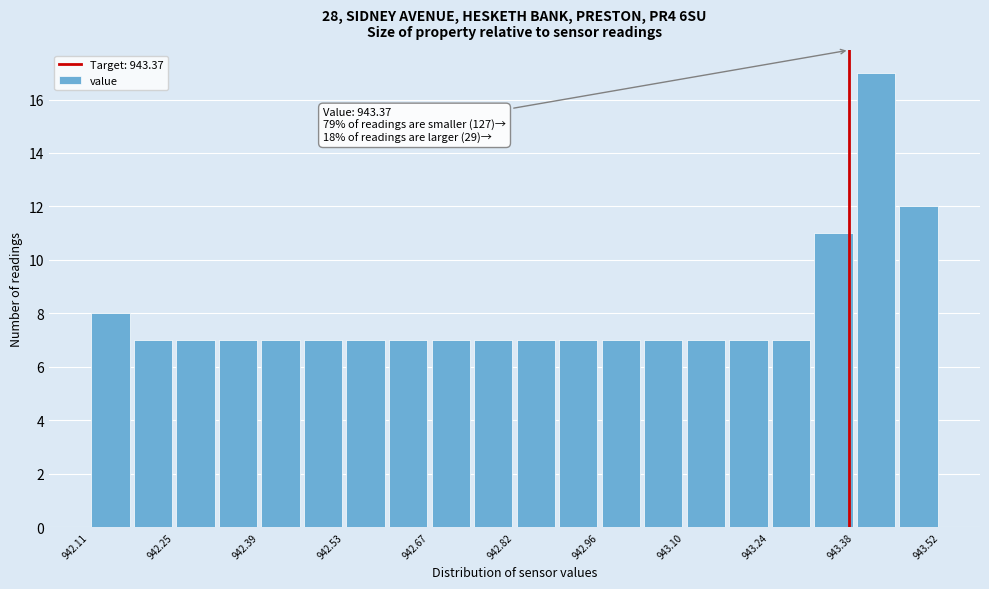

Around what value on the x-axis is the tallest bar? Give the approximate position of its centre, as read against the axis.

943.42